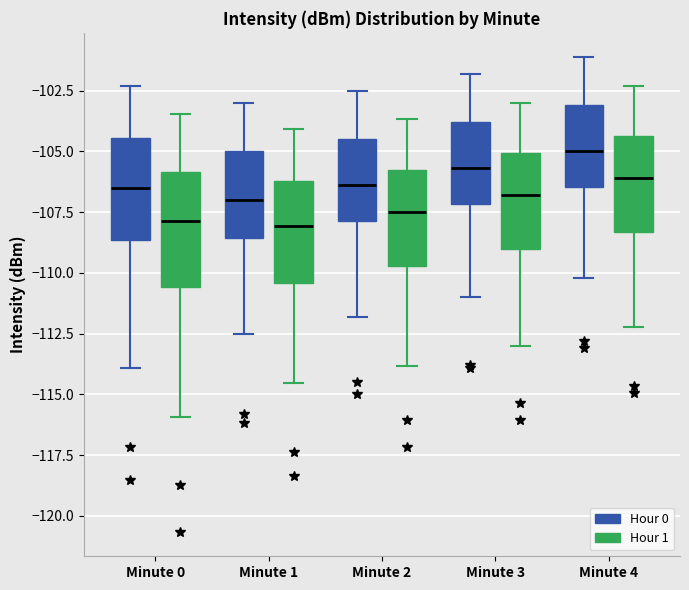

Reading left to right, transcribe this box plot: for each box, give where its median line is, the range the box spans, and where its two whiskers end, as read against the y-axis. The values are not printed on the chart, so give them approximately, as read against the axis.

Minute 0 (Hour 0): median -106.5, box -108.5 to -104.5, whiskers -114.0 to -102.5
Minute 0 (Hour 1): median -108.0, box -110.5 to -106.0, whiskers -116.0 to -103.5
Minute 1 (Hour 0): median -107.0, box -108.5 to -105.0, whiskers -112.5 to -103.0
Minute 1 (Hour 1): median -108.0, box -110.5 to -106.0, whiskers -114.5 to -104.0
Minute 2 (Hour 0): median -106.5, box -108.0 to -104.5, whiskers -112.0 to -102.5
Minute 2 (Hour 1): median -107.5, box -109.5 to -106.0, whiskers -114.0 to -103.5
Minute 3 (Hour 0): median -105.5, box -107.0 to -104.0, whiskers -111.0 to -102.0
Minute 3 (Hour 1): median -107.0, box -109.0 to -105.0, whiskers -113.0 to -103.0
Minute 4 (Hour 0): median -105.0, box -106.5 to -103.0, whiskers -110.0 to -101.0
Minute 4 (Hour 1): median -106.0, box -108.5 to -104.5, whiskers -112.0 to -102.5